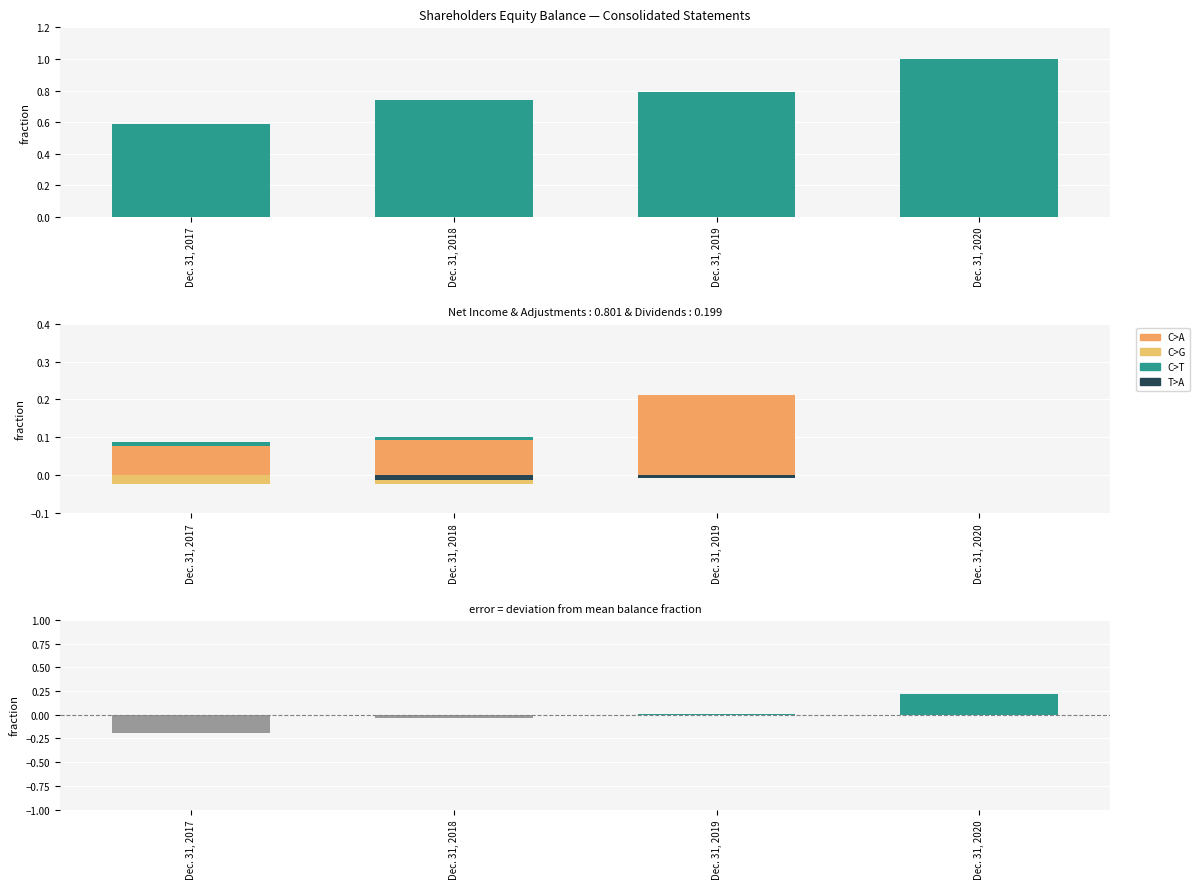

Are the bars horizontal?

No